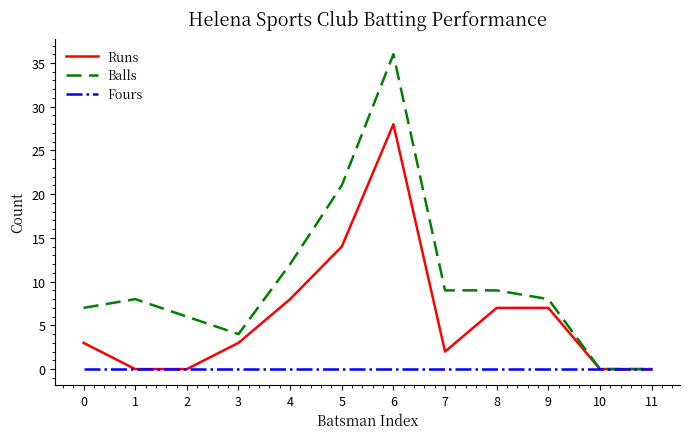

List the series in order of their peak value, highest first.

Balls, Runs, Fours